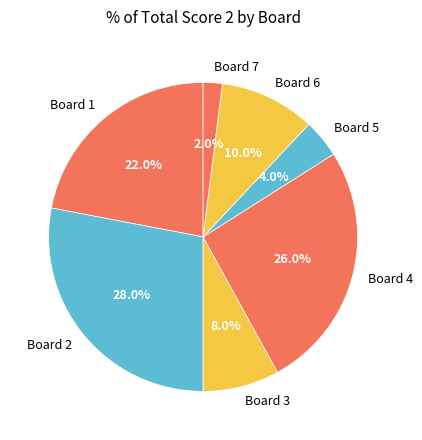

Rank the categories by value from lowest to highest.

Board 7, Board 5, Board 3, Board 6, Board 1, Board 4, Board 2